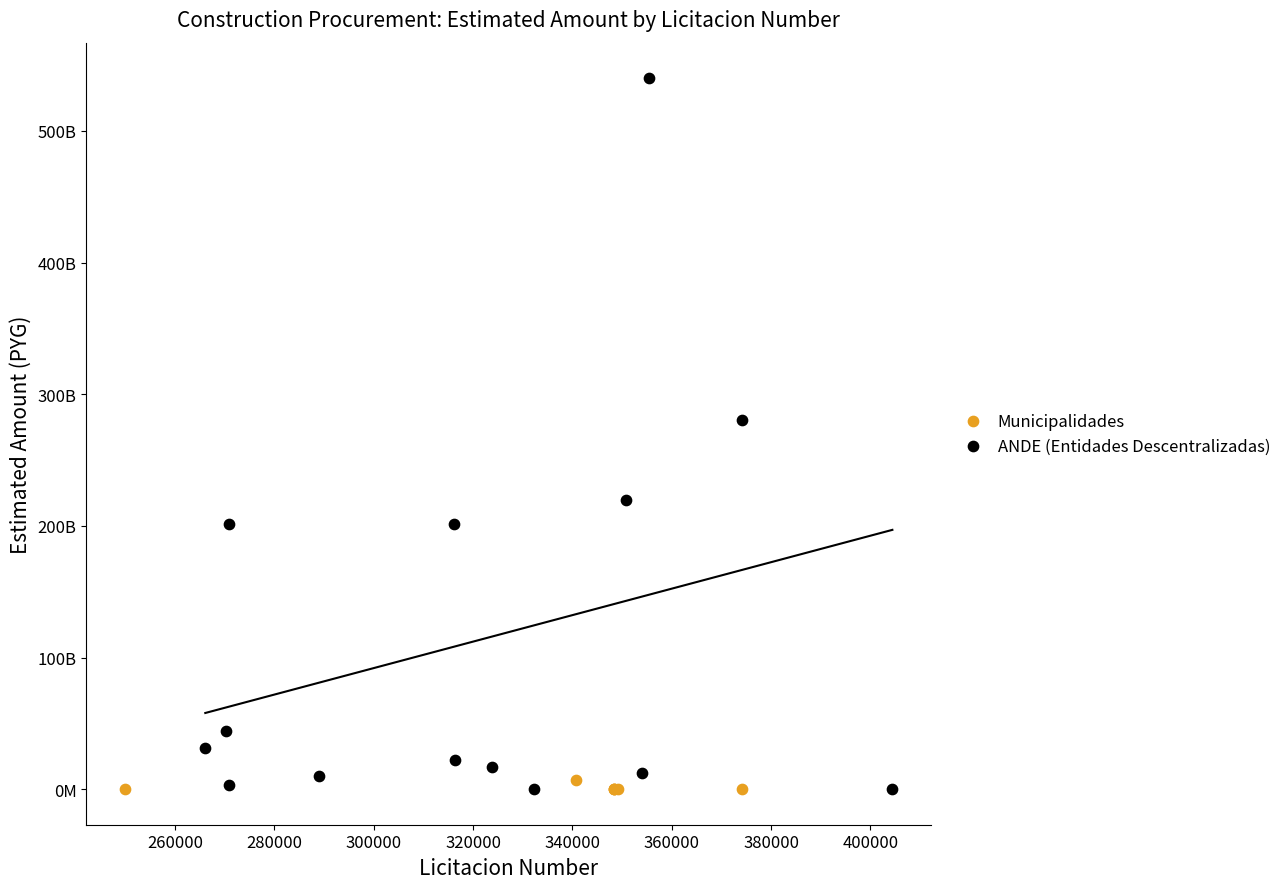

What are all the series names shown in the legend?

Municipalidades, ANDE (Entidades Descentralizadas)